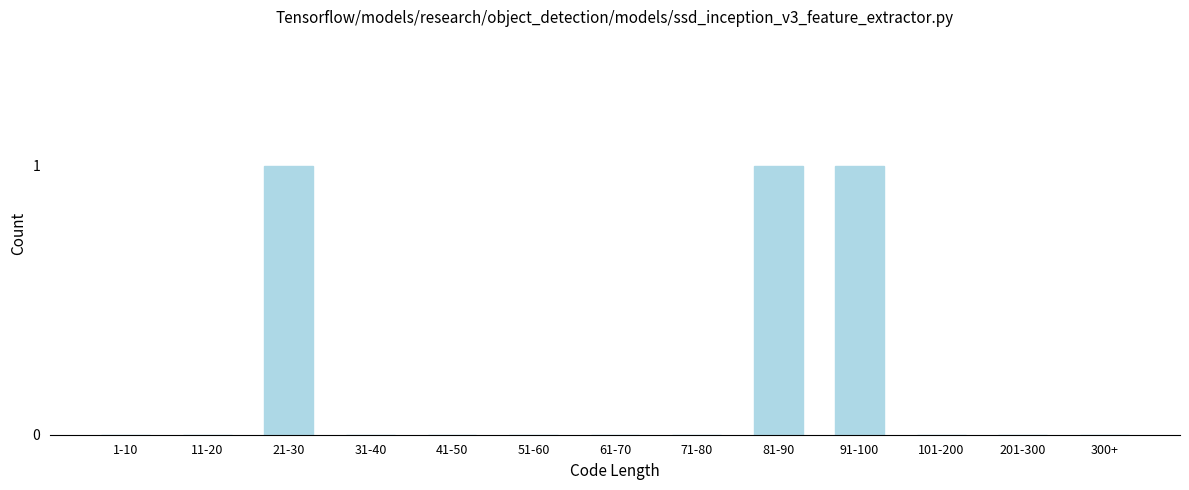

Reading left to right, list all the values displayed in this chart.

1-10=0	11-20=0	21-30=1	31-40=0	41-50=0	51-60=0	61-70=0	71-80=0	81-90=1	91-100=1	101-200=0	201-300=0	300+=0